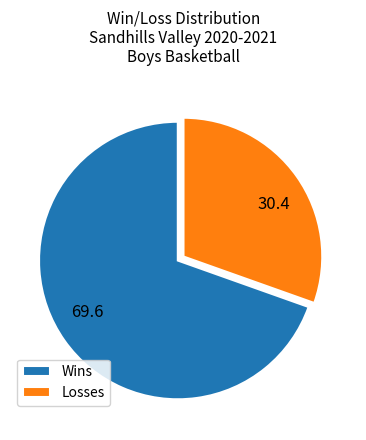

Do 30.4 and 69.6 together represent more than half of the pie?

Yes